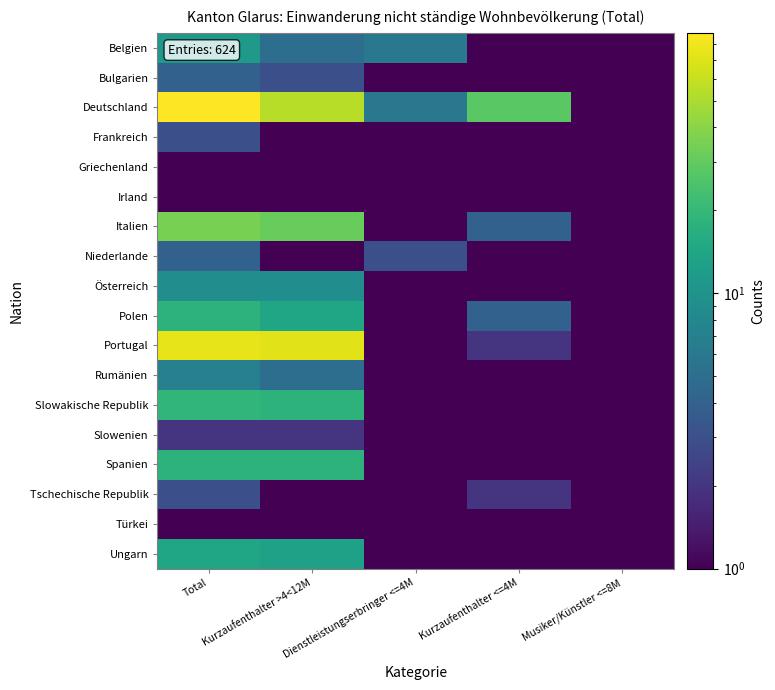

What is the difference between the highest and lowest values at Dienstleistungserbringer <=4M?

5.5